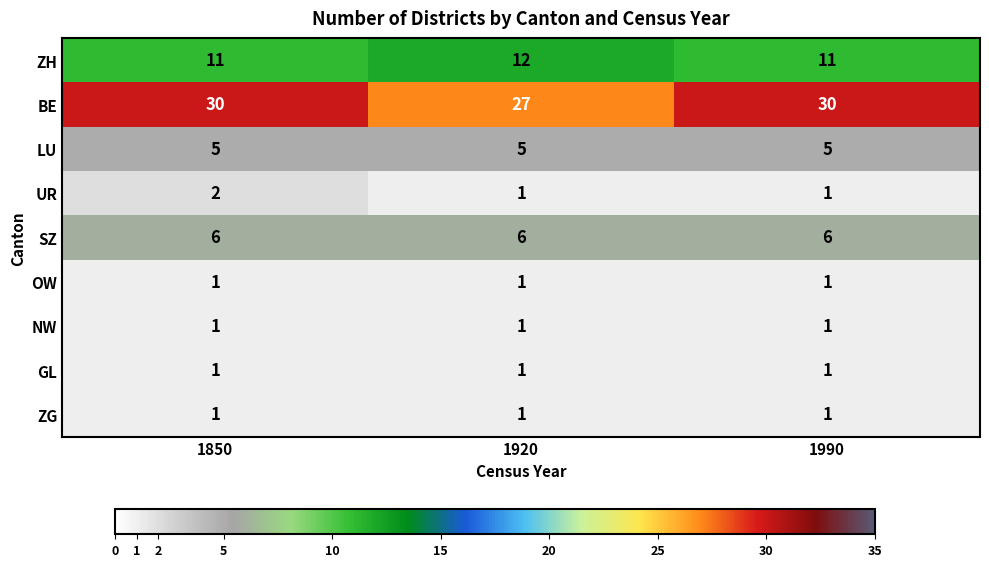

Reading left to right, transcribe all the data shown in this chart.

ZH: 11	12	11
BE: 30	27	30
LU: 5	5	5
UR: 2	1	1
SZ: 6	6	6
OW: 1	1	1
NW: 1	1	1
GL: 1	1	1
ZG: 1	1	1